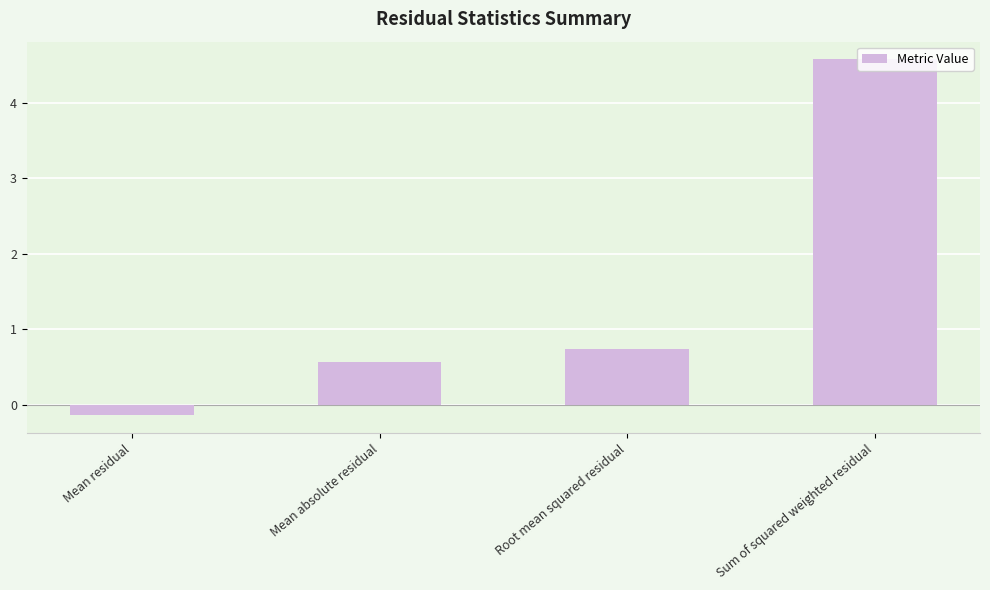

Rank the categories by value from lowest to highest.

Mean residual, Mean absolute residual, Root mean squared residual, Sum of squared weighted residual